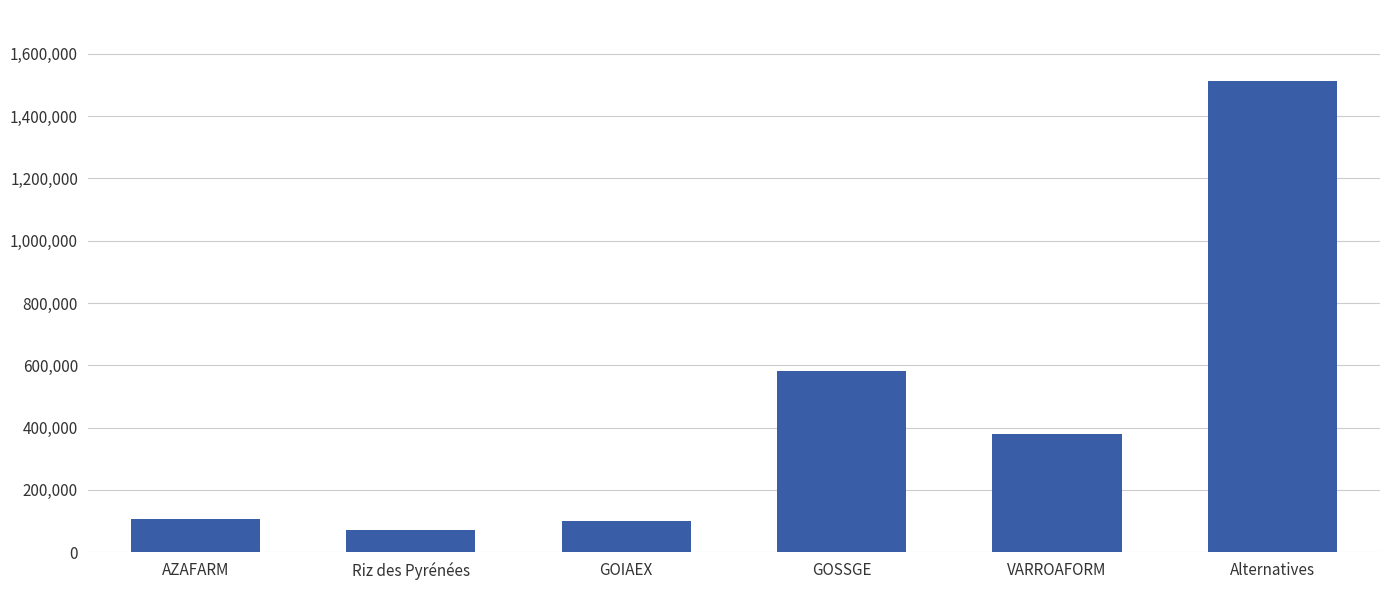

What value does the data have at GOIAEX?

99423